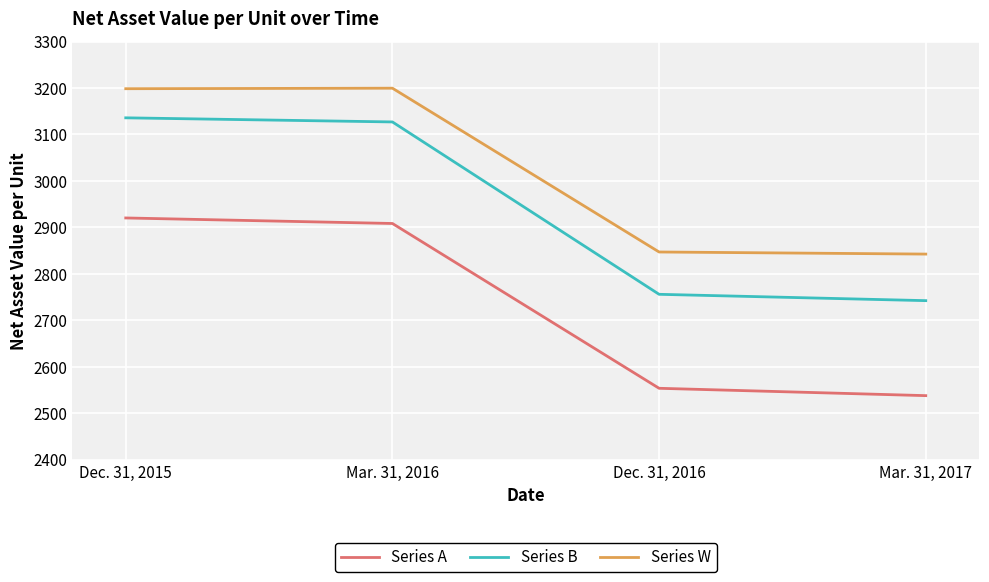

Does the chart display data point markers on the line(s)?

No